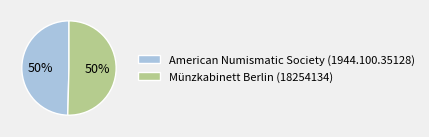

What percentage is the Münzkabinett Berlin (18254134) slice, to the nearest percent?

50%